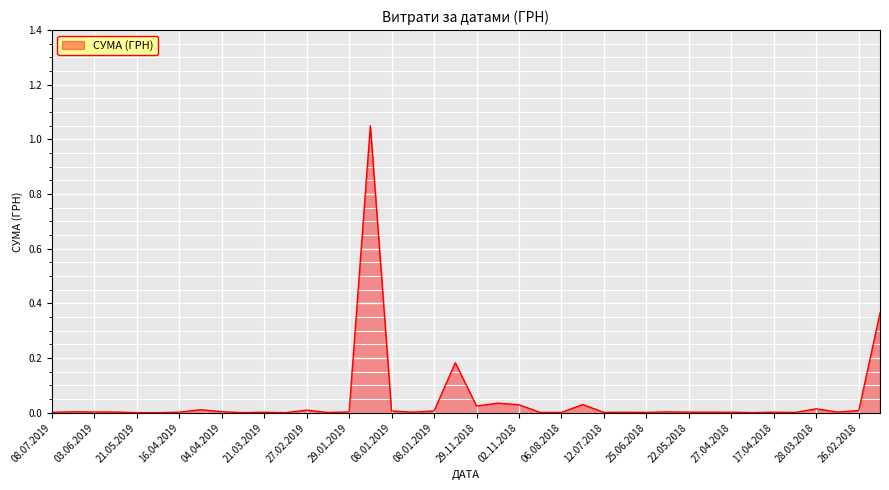

What is the difference between the maximum and minimum values?

1.0